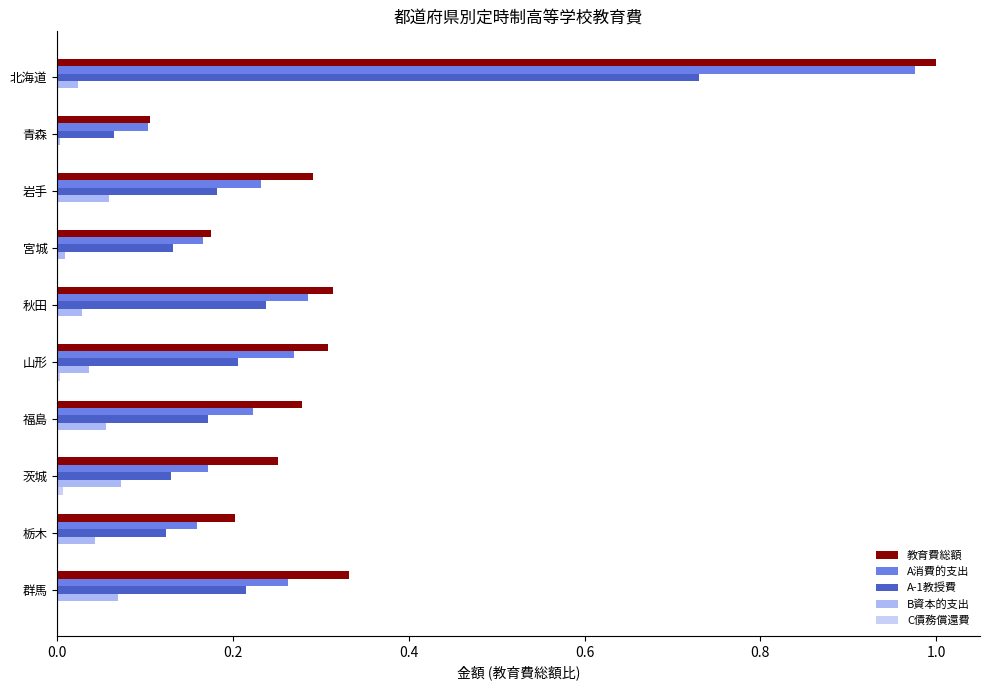

Count the number of categories in the chart.

10